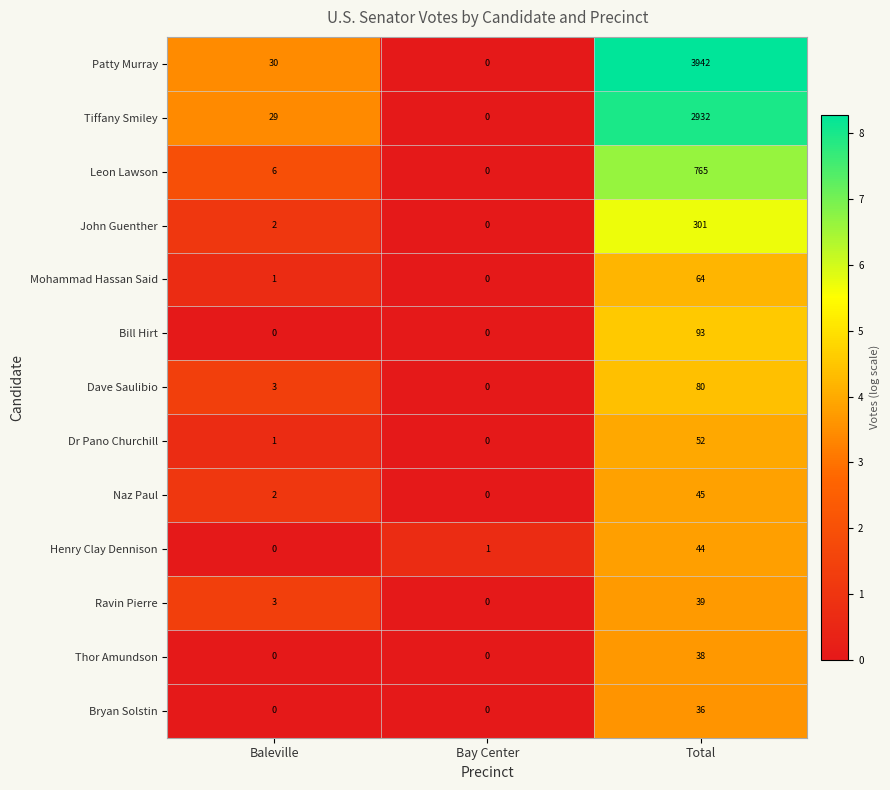

Between Baleville and Total, which series saw the biggest shift?

Patty Murray